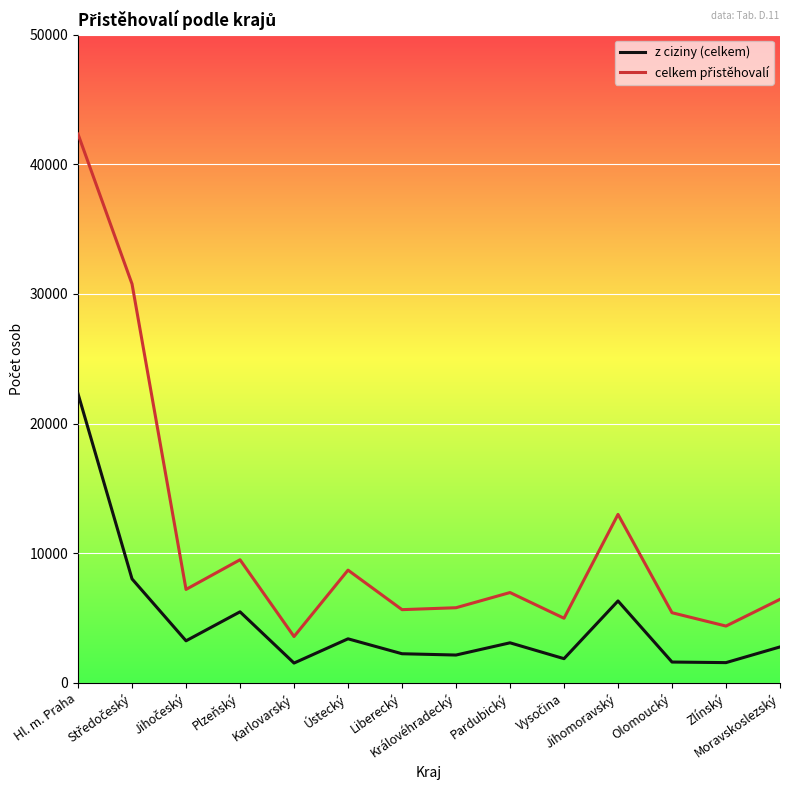

True or false: z ciziny (celkem) has more than 0 points higher than both neighbors.

True